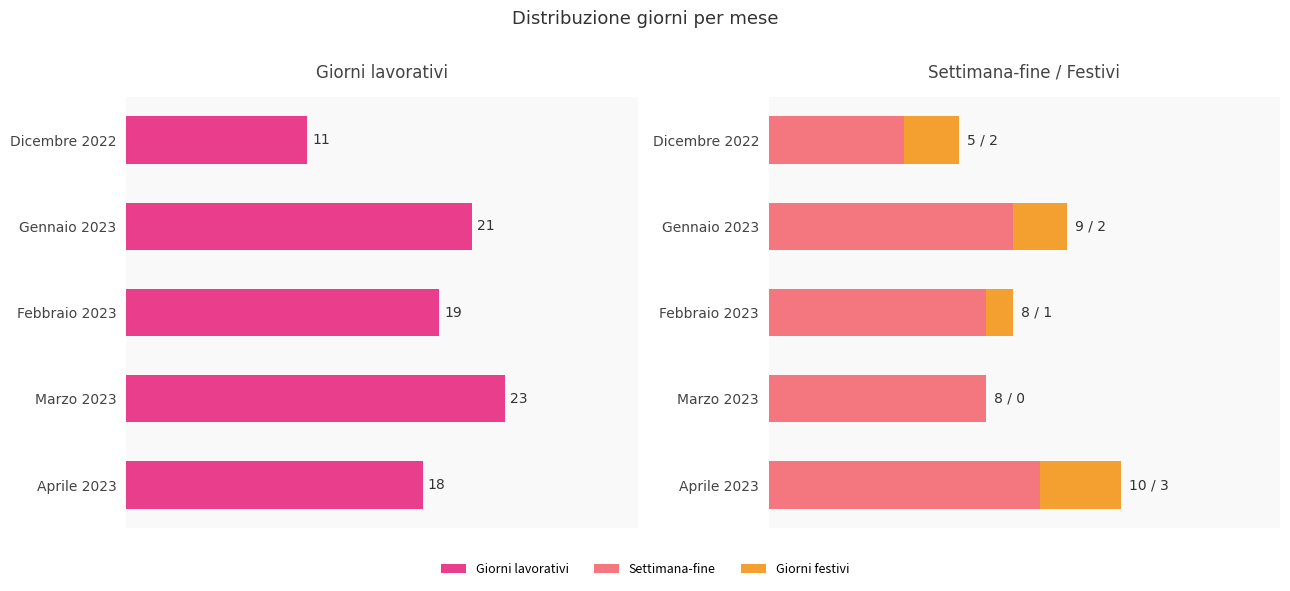

Reading left to right, extract all data points from this chart.

Giorni lavorativi: 11	21	19	23	18
Settimana-fine: 5	9	8	8	10
Giorni festivi: 2	2	1	0	3